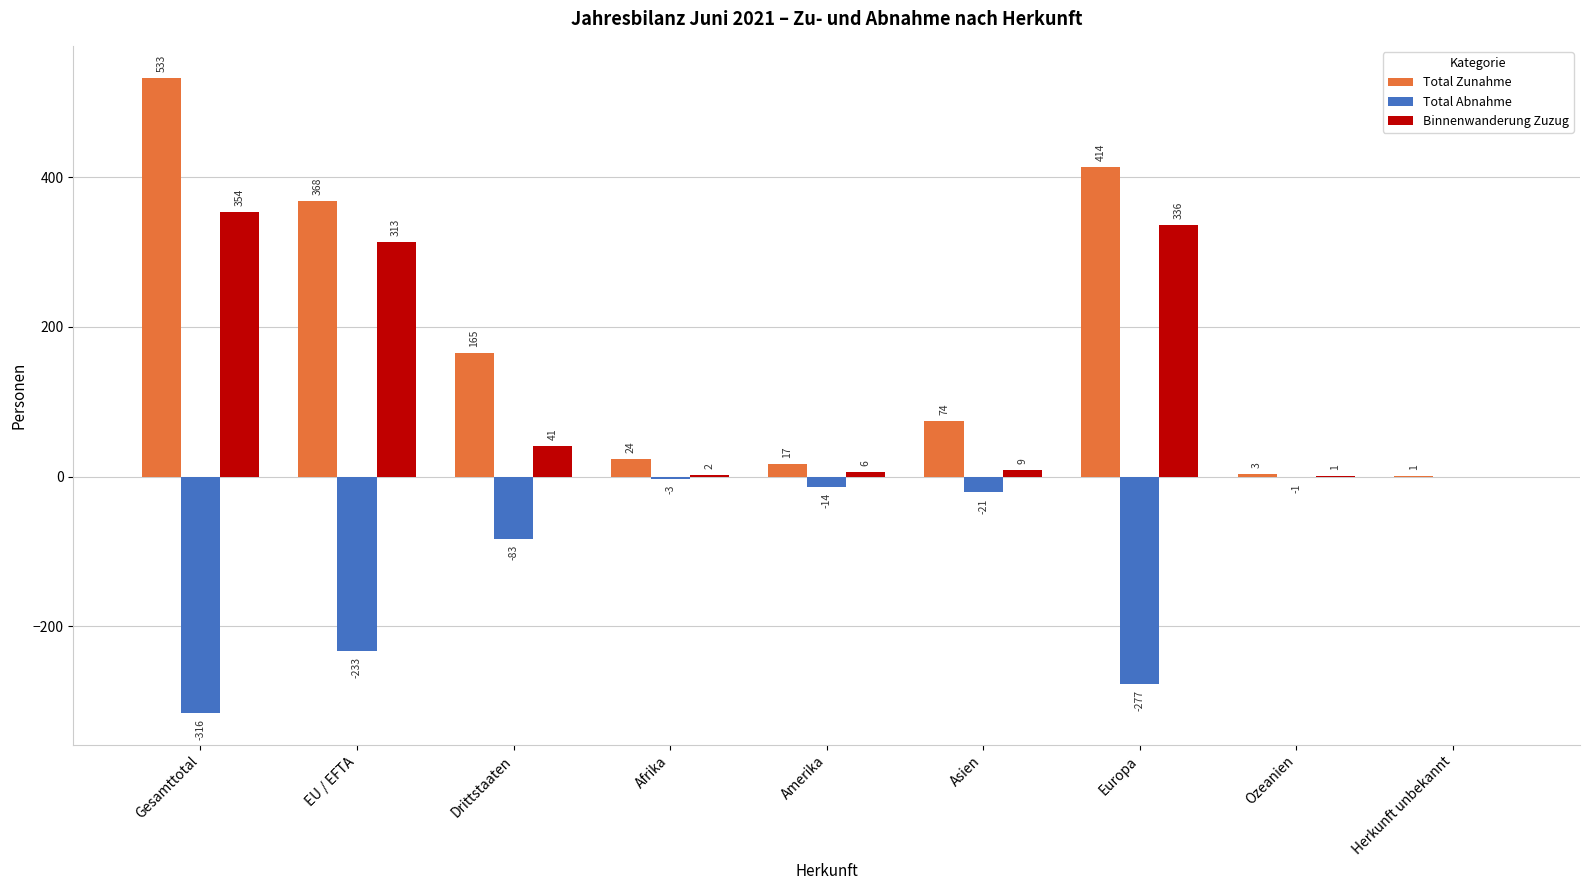

Which series has the largest total across all categories?

Total Zunahme